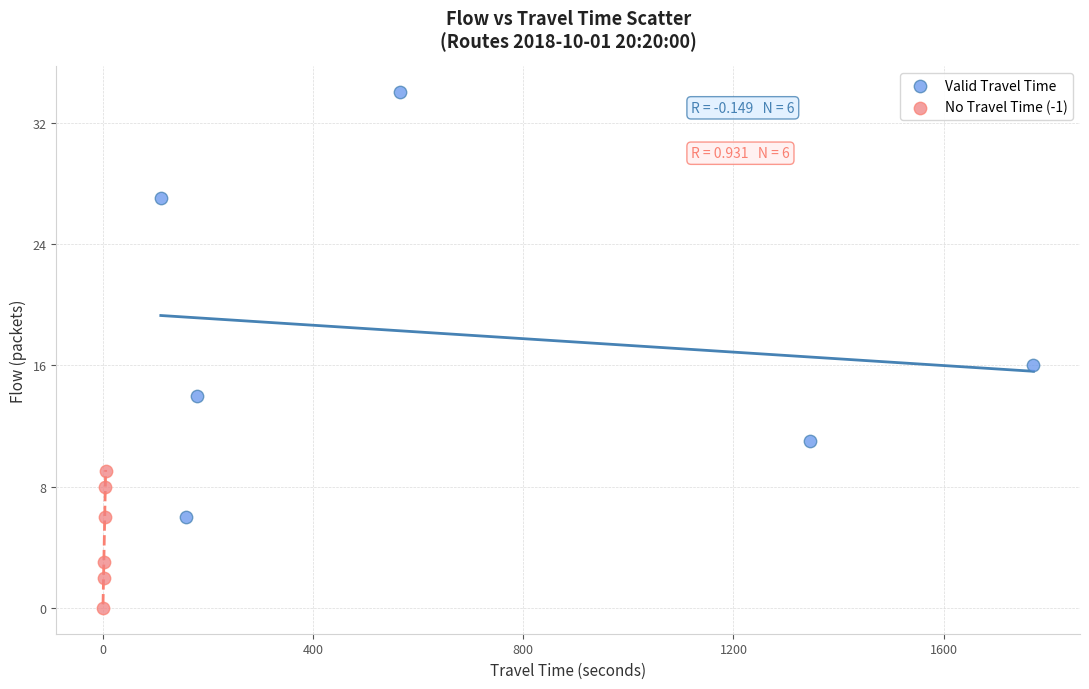

Which series contains the lowest Y value?

No Travel Time (-1)